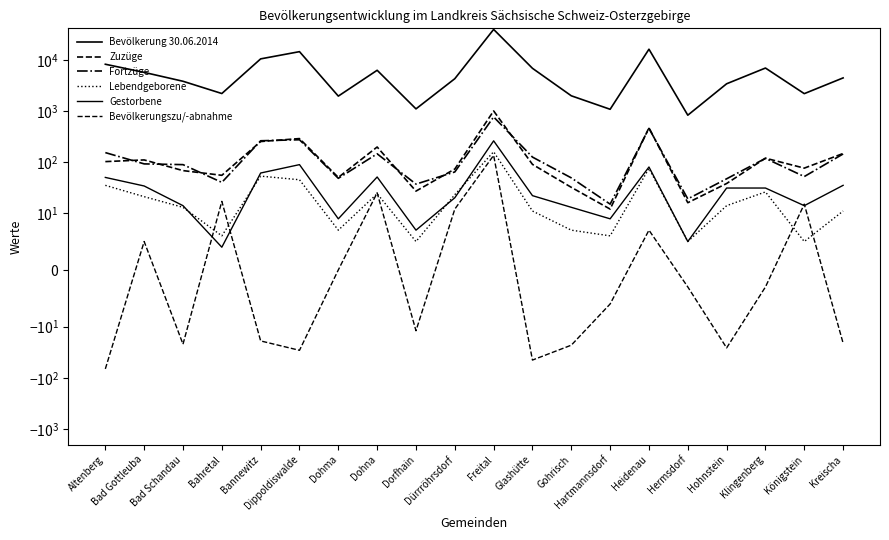

How many lines are shown in the chart?

6